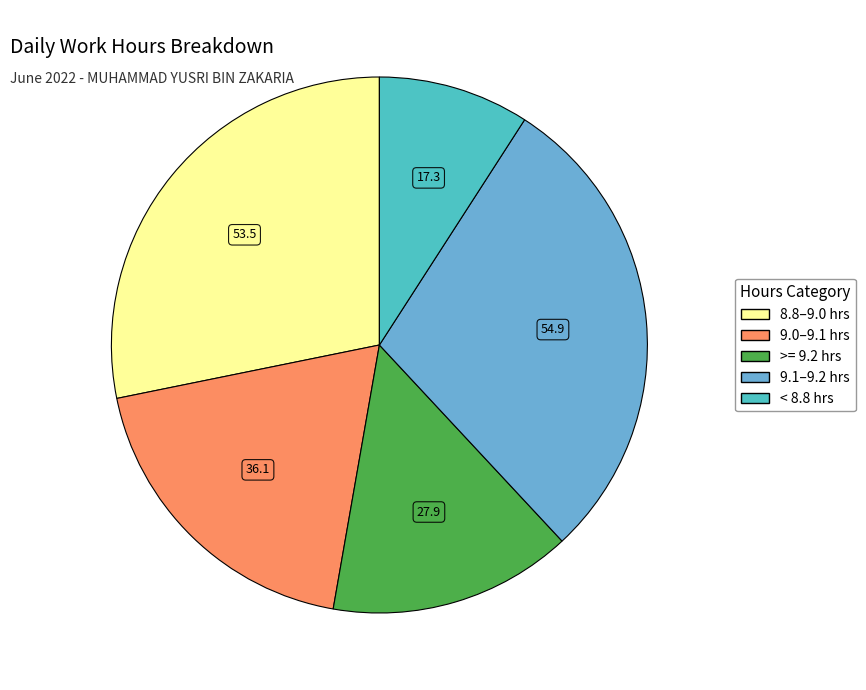

Is there any slice that represents more than half of the pie?

No